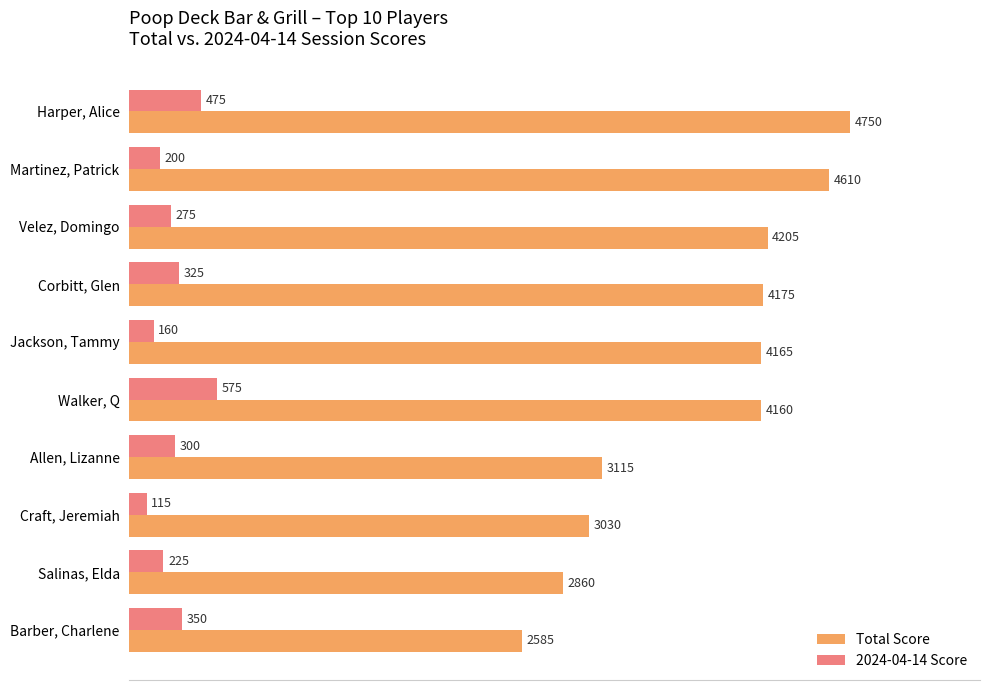

What is the average value of the Total Score series?

3766